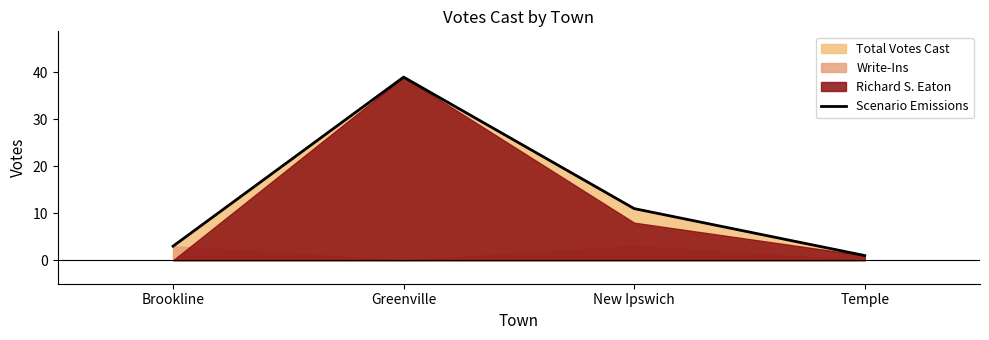

List the labels in order of value, largest first.

Greenville, New Ipswich, Brookline, Temple